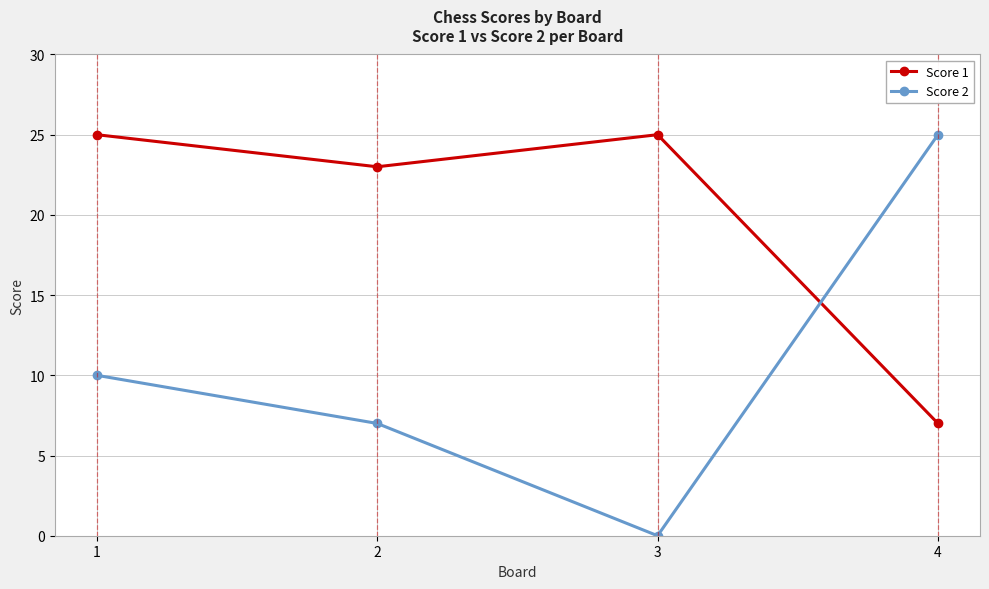

Rank the series by their average value, from lowest to highest.

Score 2, Score 1